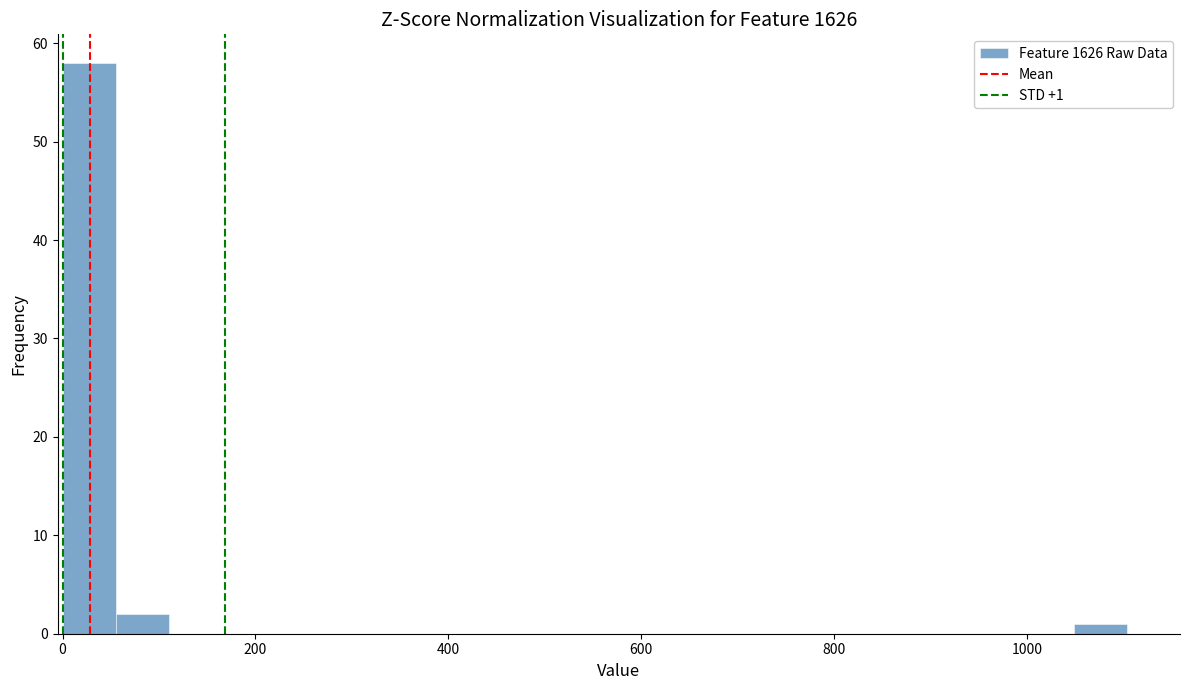

Around what value on the x-axis is the tallest bar? Give the approximate position of its centre, as read against the axis.

20